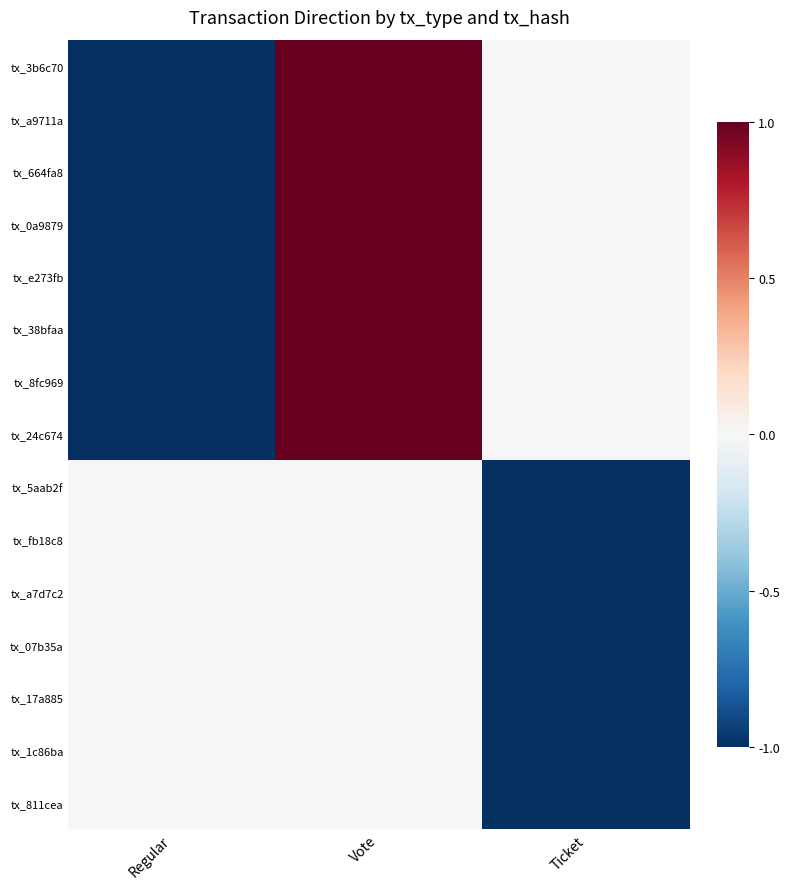

Rank the series at Regular from lowest to highest value.

tx_3b6c70, tx_a9711a, tx_664fa8, tx_0a9879, tx_e273fb, tx_38bfaa, tx_8fc969, tx_24c674, tx_5aab2f, tx_fb18c8, tx_a7d7c2, tx_07b35a, tx_17a885, tx_1c86ba, tx_811cea